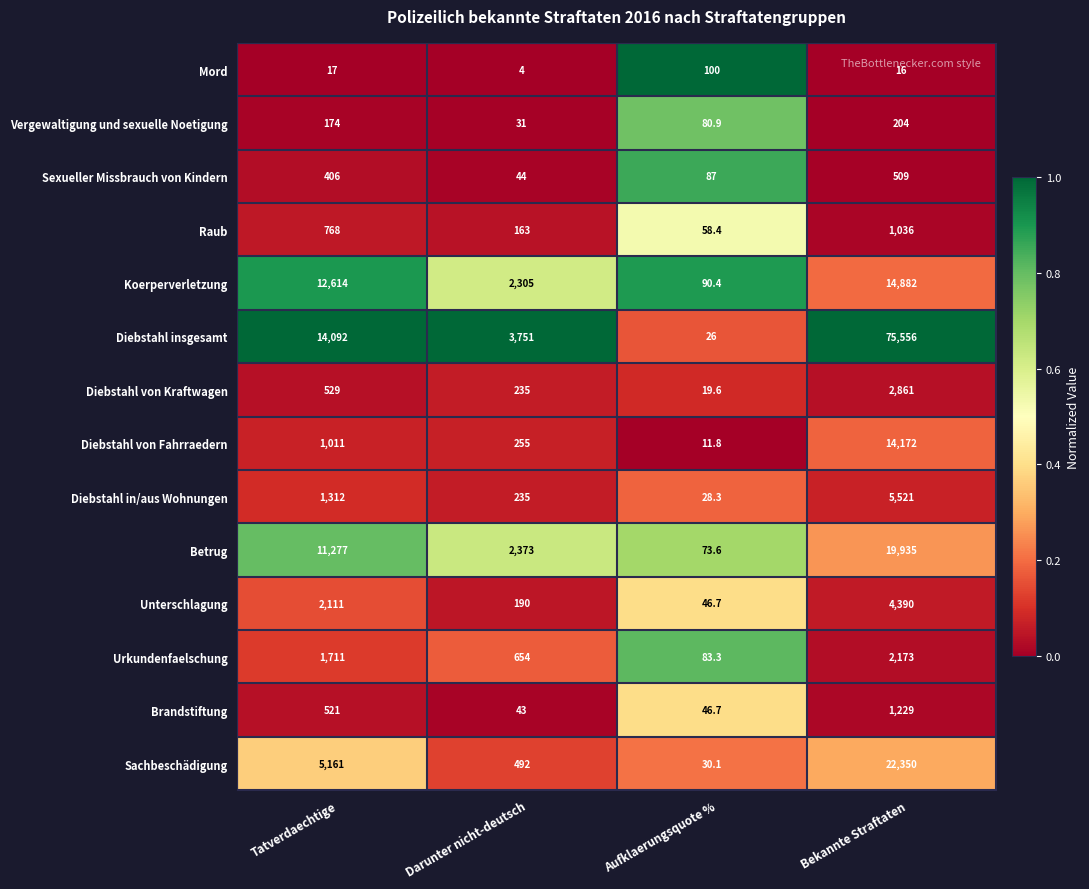

Which series has the largest total across all categories?

Diebstahl insgesamt